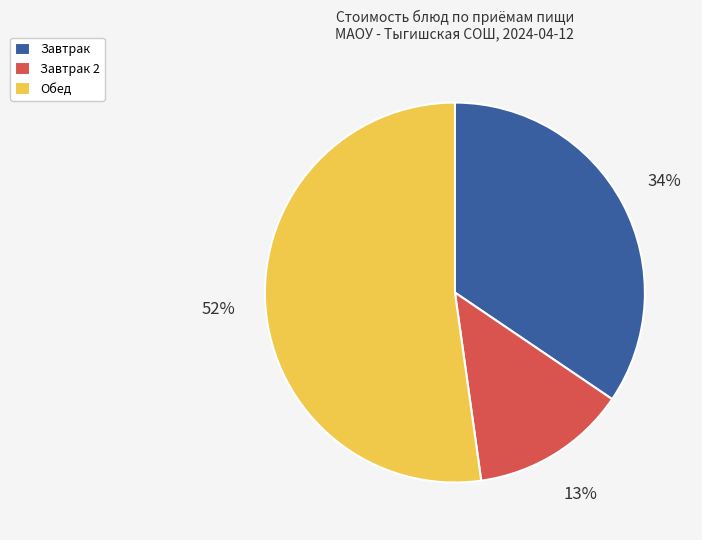

Is there a majority slice in this chart?

Yes